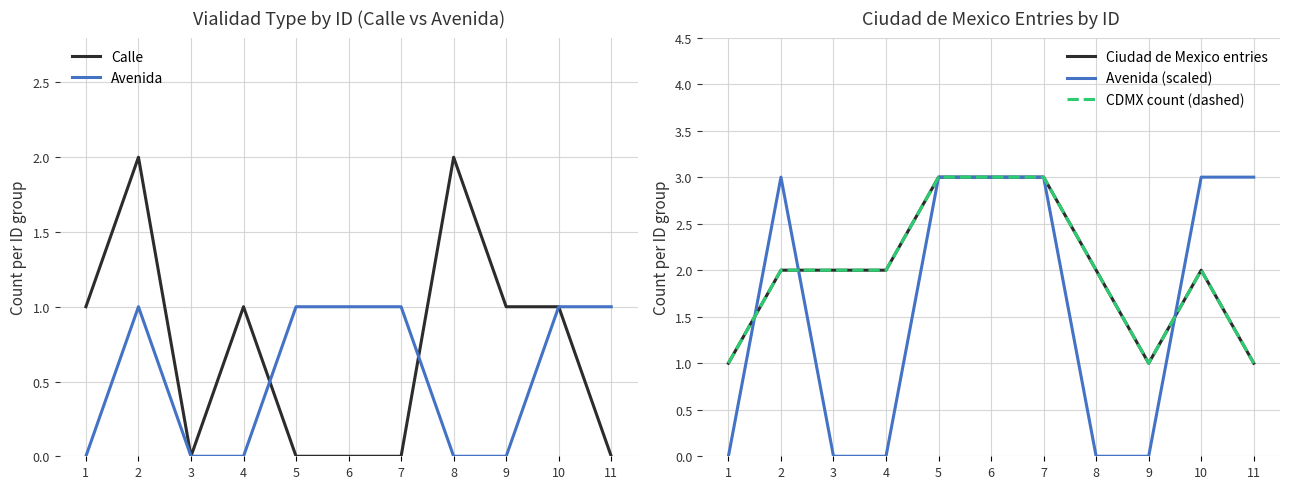

Where is the first local maximum for CDMX count (dashed)?

10